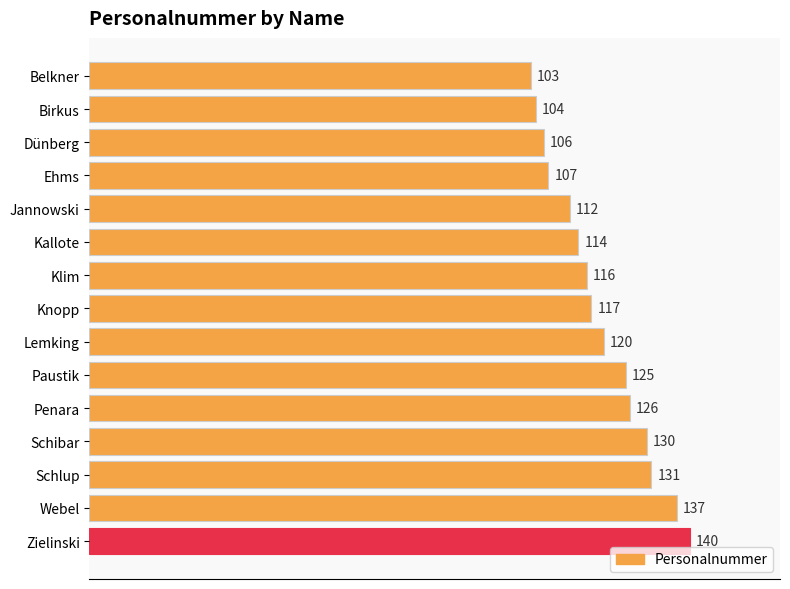

What is the sum of all values?

1788